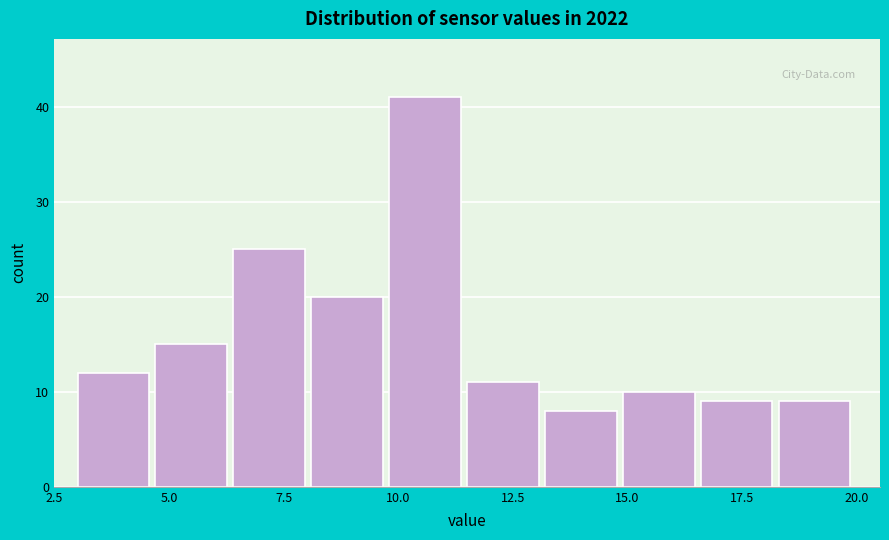

Read against the x-axis, roughly where is the centre of the tallest bar?

10.5